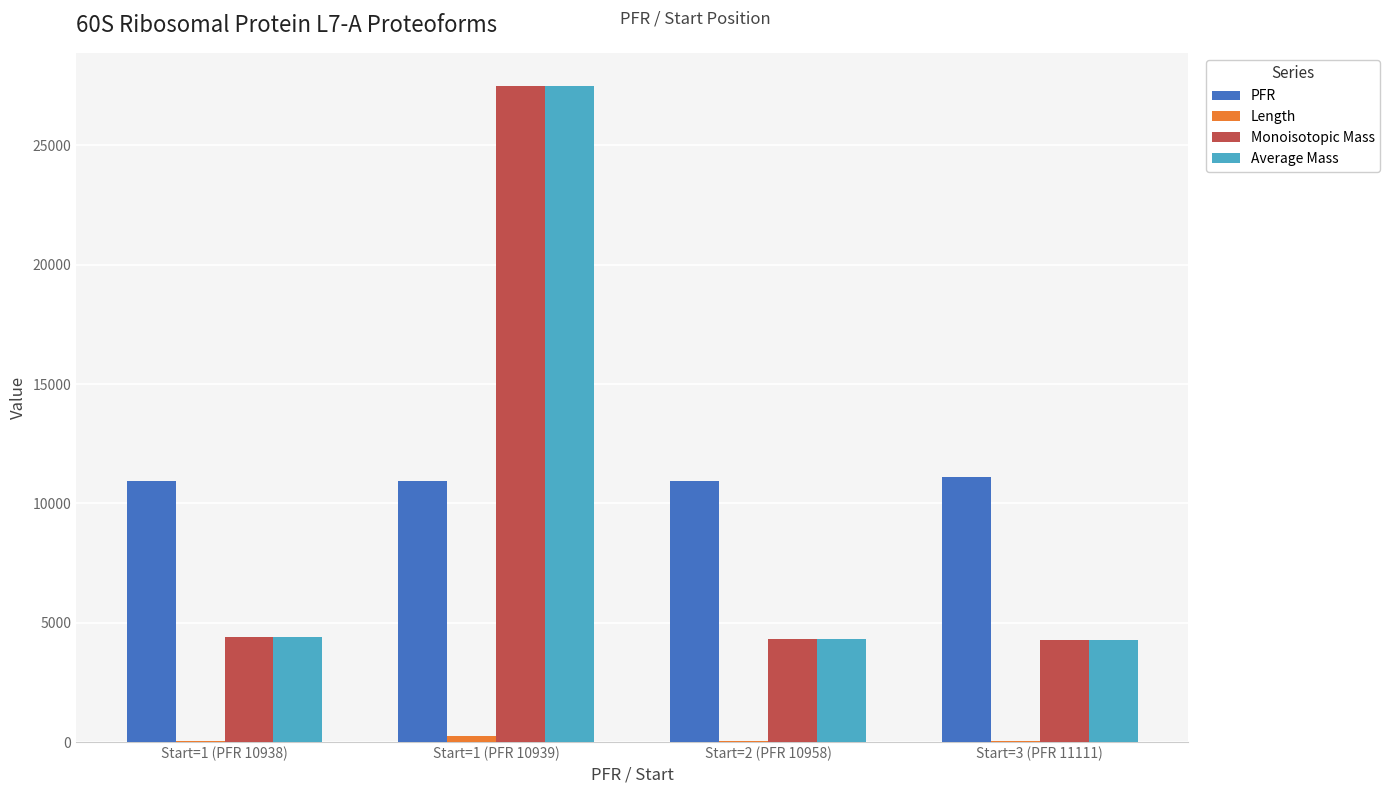

What is the sum of all PFR values?

43946.0